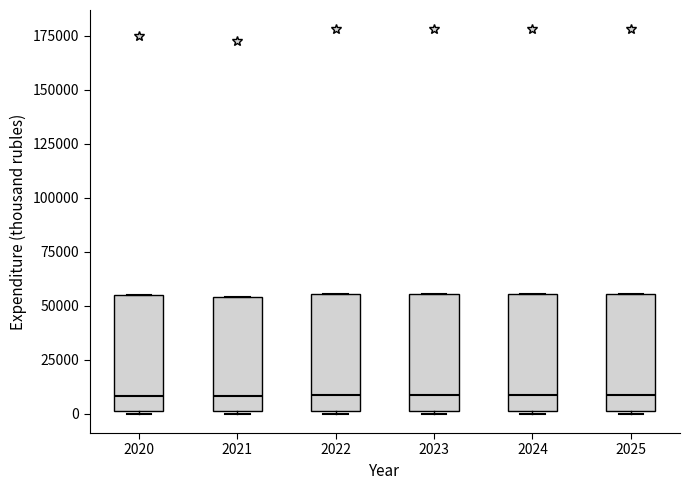

Reading left to right, transcribe this box plot: for each box, give where its median line is, the range the box spans, and where its two whiskers end, as read against the y-axis. The values are not printed on the chart, so give them approximately, as read against the axis.

2020: median 10000, box 0 to 55000, whiskers 0 (just below the box's lower edge) to 55000
2021: median 10000, box 0 to 55000, whiskers 0 (just below the box's lower edge) to 55000
2022: median 10000, box 0 to 55000, whiskers 0 (just below the box's lower edge) to 55000
2023: median 10000, box 0 to 55000, whiskers 0 (just below the box's lower edge) to 55000
2024: median 10000, box 0 to 55000, whiskers 0 (just below the box's lower edge) to 55000
2025: median 10000, box 0 to 55000, whiskers 0 (just below the box's lower edge) to 55000